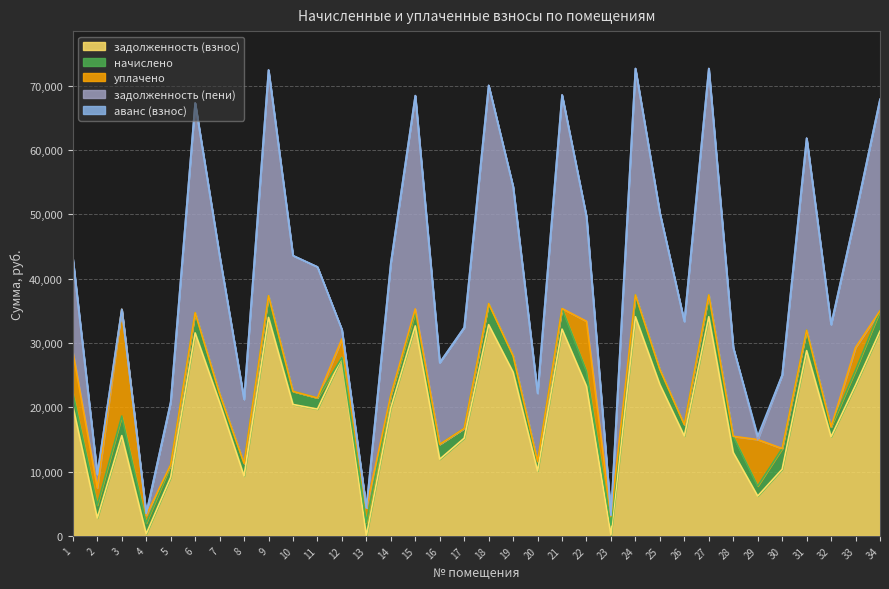

What is the value of the задолженность (взнос) point at the 3rd from the left?

15591.5